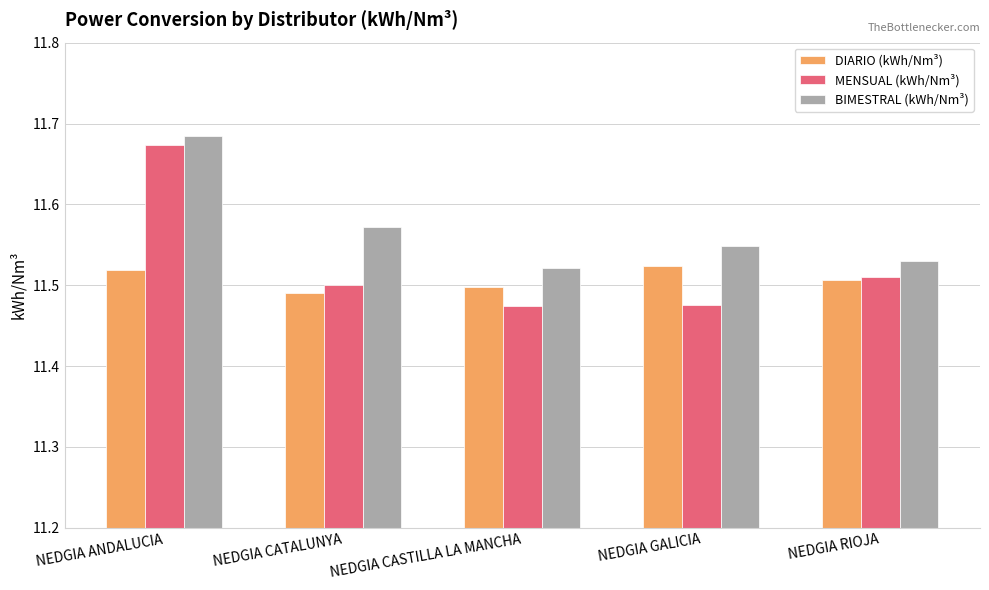

Is the value of MENSUAL (kWh/Nm³) at NEDGIA ANDALUCIA greater than the value of DIARIO (kWh/Nm³) at NEDGIA GALICIA?

Yes